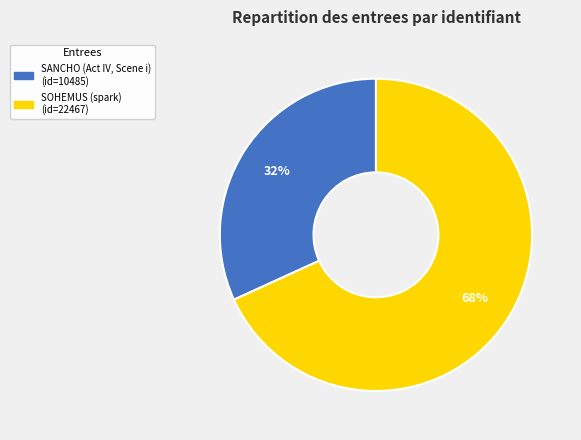

To the nearest percent, what is the difference between the SANCHO (Act IV, Scene i) and SOHEMUS (spark) slice percentages?

36%